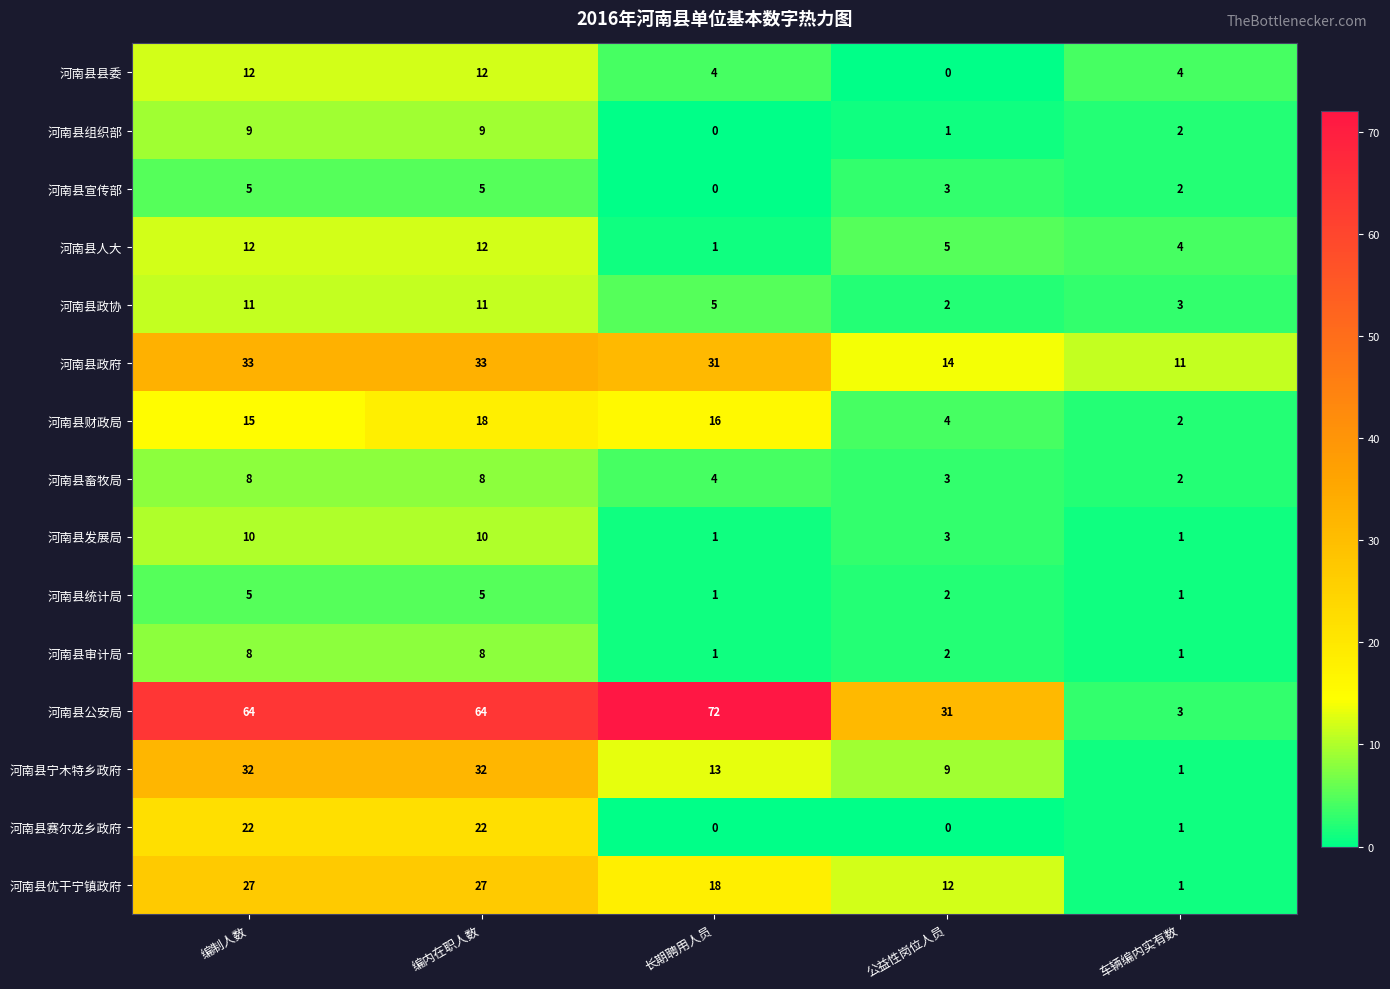

Which category has the highest value across all series?

长期聘用人员